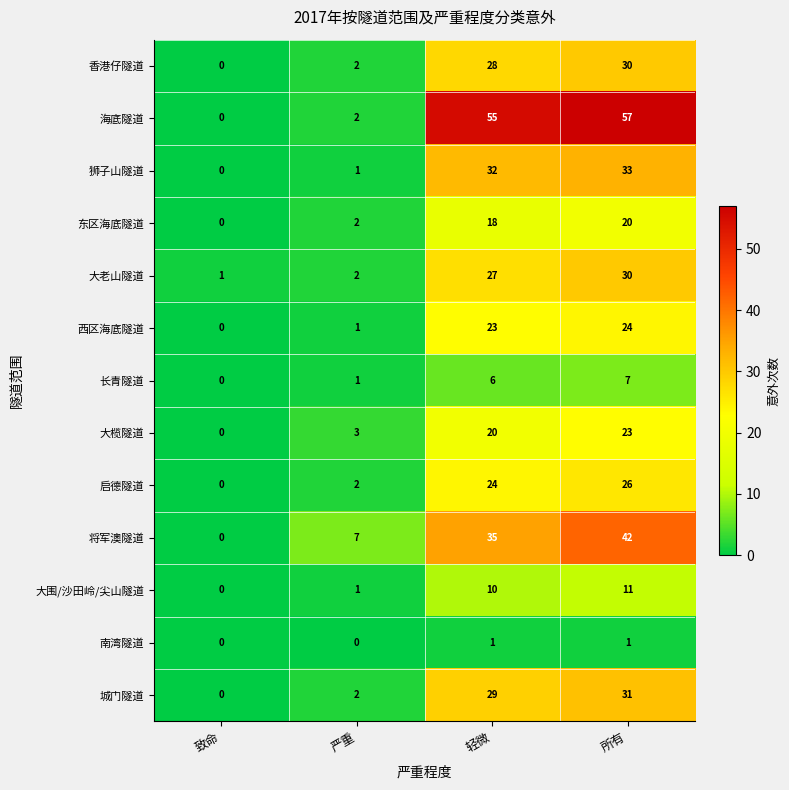

True or false: 南湾隧道 has a value of 1 at 所有.

True